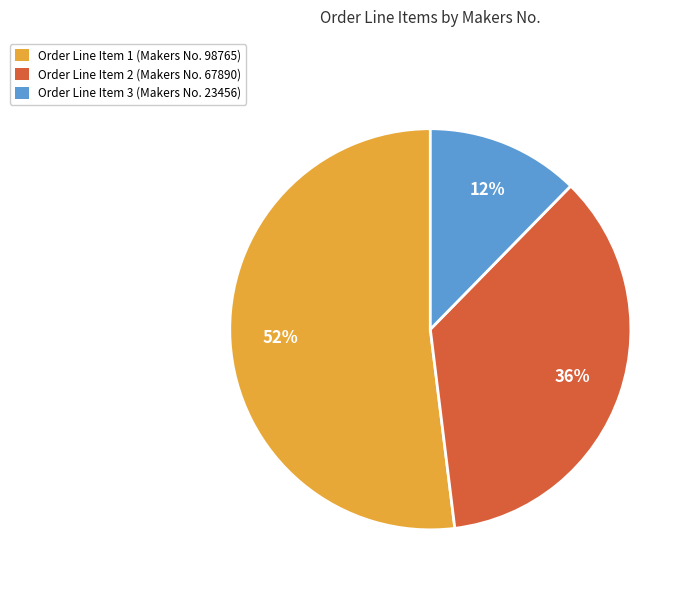

Is there a majority slice in this chart?

Yes